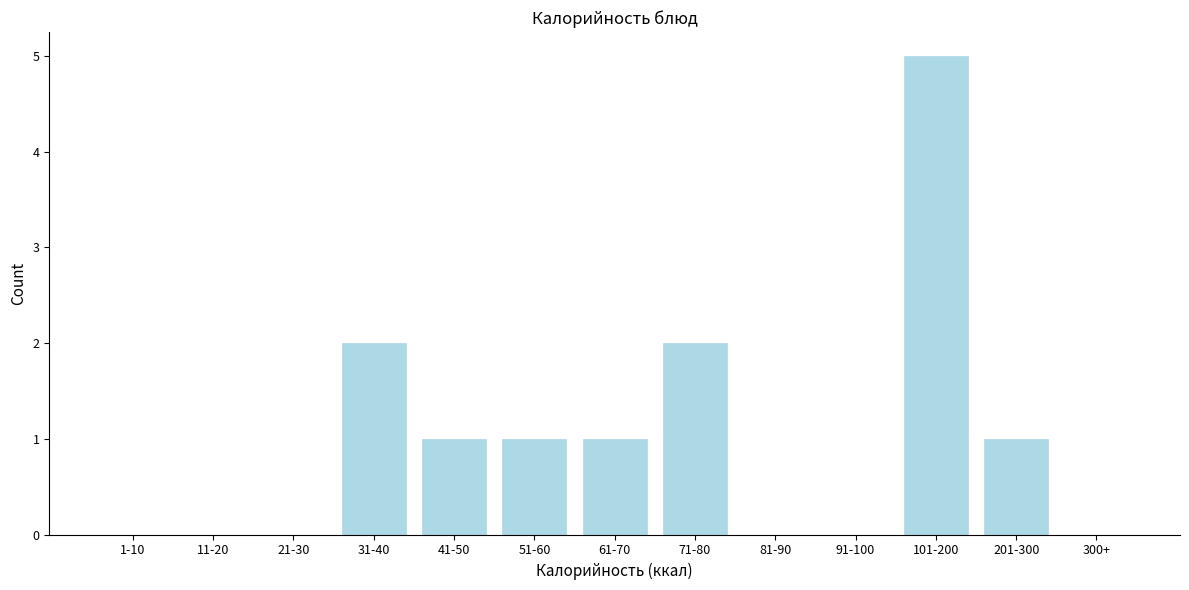

Reading left to right, transcribe all the data shown in this chart.

1-10=0	11-20=0	21-30=0	31-40=2	41-50=1	51-60=1	61-70=1	71-80=2	81-90=0	91-100=0	101-200=5	201-300=1	300+=0